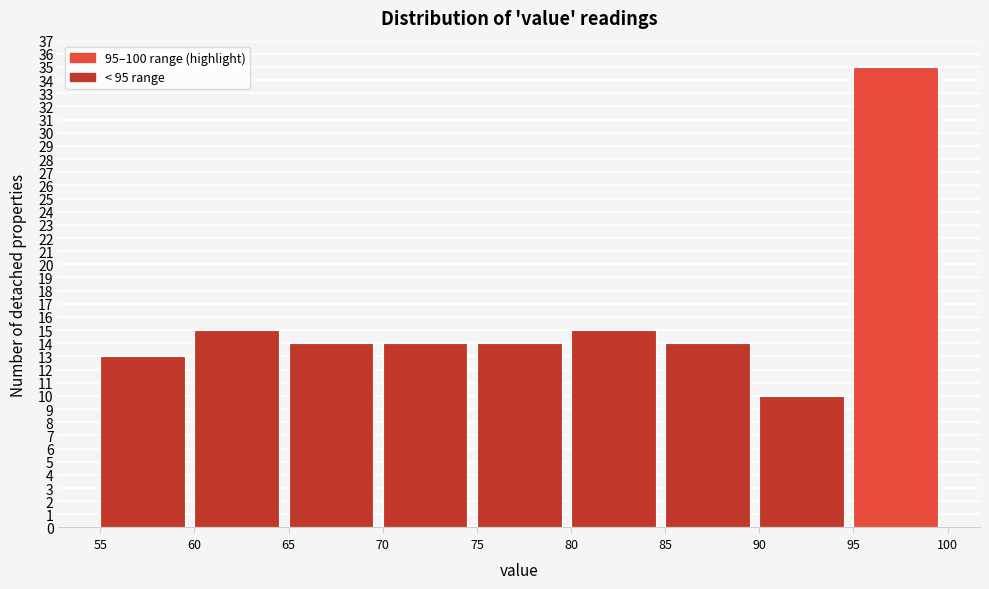

Reading left to right, list every bar in this chart as the range it spans on the x-axis followed by its height. The values are not printed on the chart, so give them approximately, as read against the axis.

55 to 60: 13
60 to 65: 15
65 to 70: 14
70 to 75: 14
75 to 80: 14
80 to 85: 15
85 to 90: 14
90 to 95: 10
95 to 100: 35